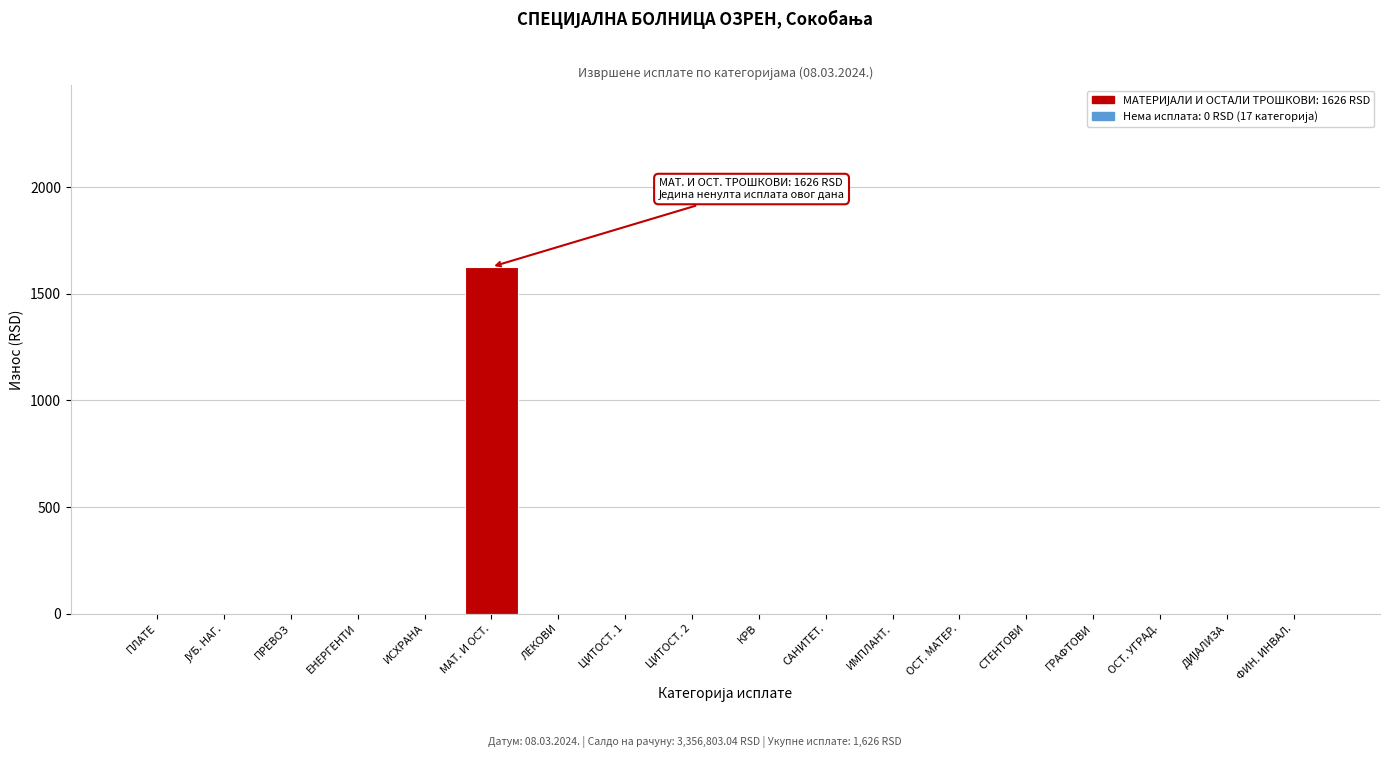

At which category does the chart reach its peak across all series?

МАТ. И ОСТ.